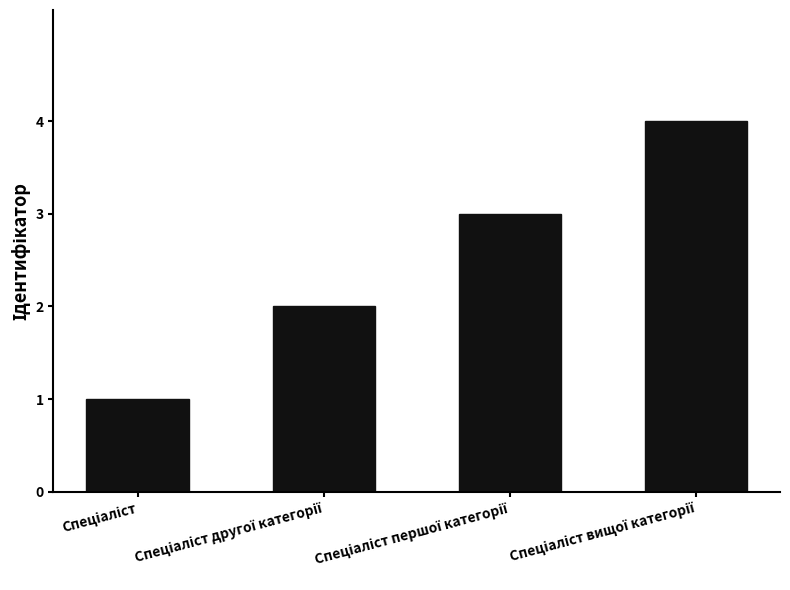

Are the bars grouped side by side (vs. stacked)?

No